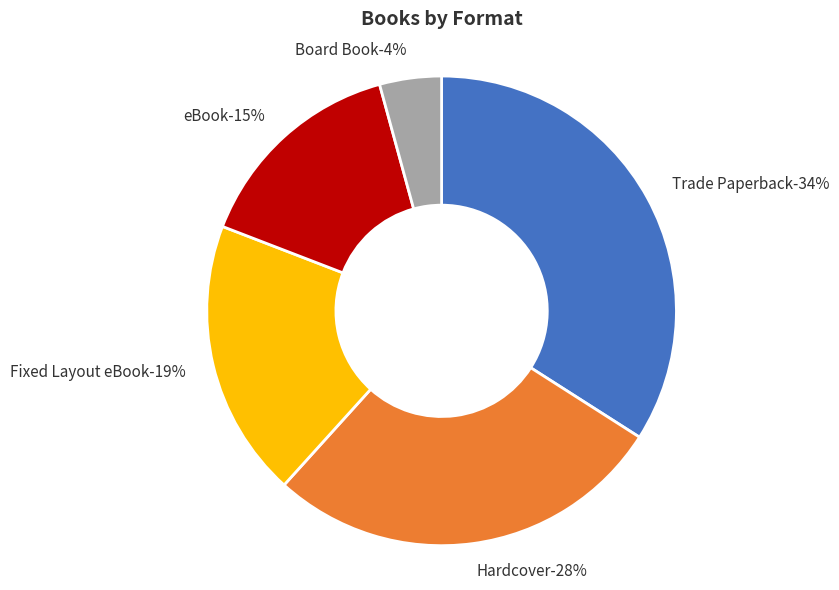

Rank the categories by value from lowest to highest.

Board Book, eBook, Fixed Layout eBook, Hardcover, Trade Paperback